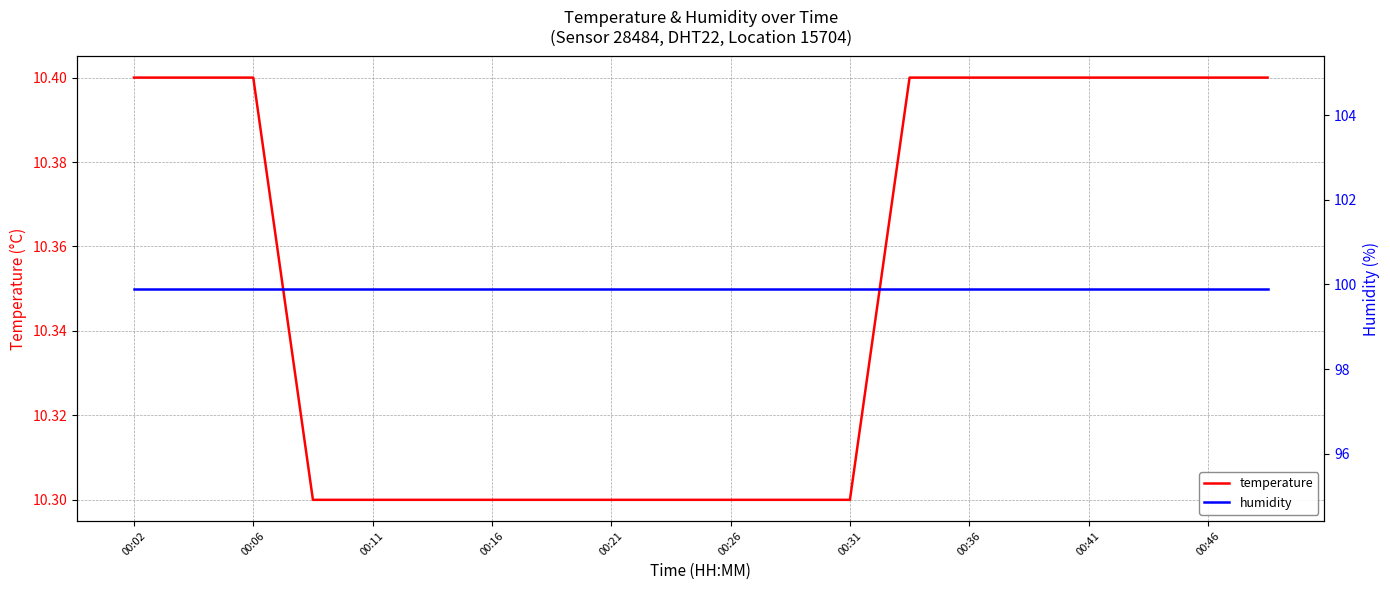

True or false: temperature has a value of 10.4 at 00:36.

True